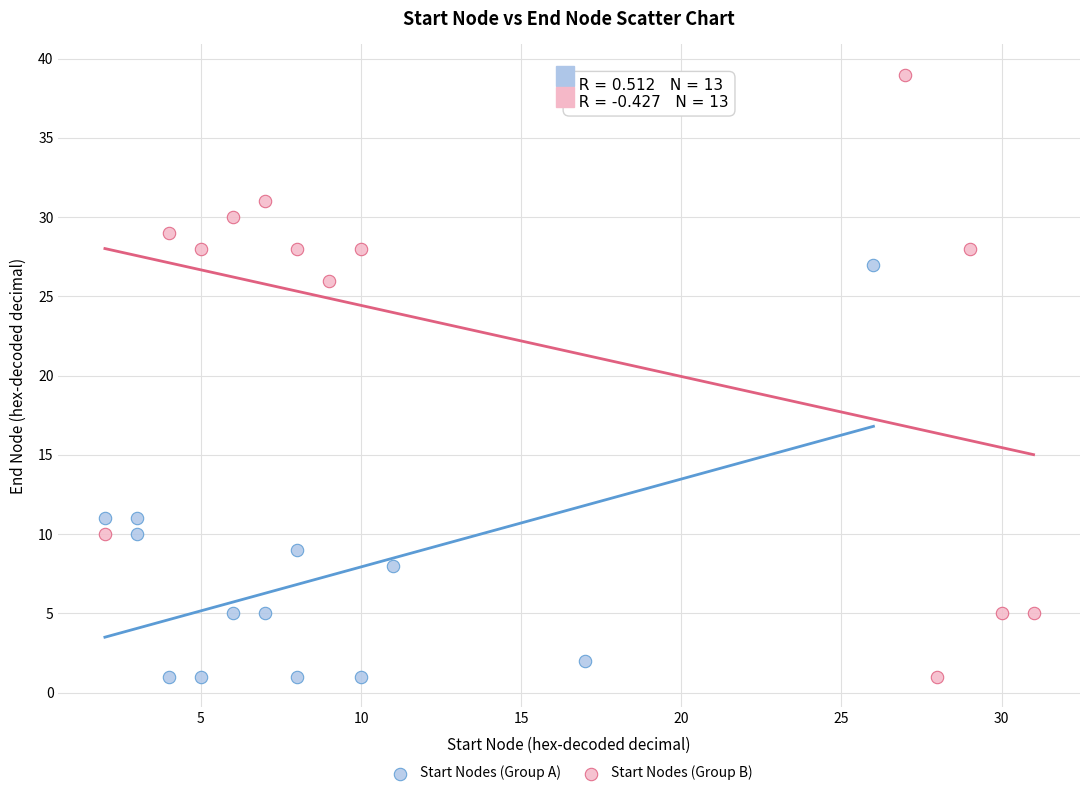

Which series has the widest spread of Y values?

Start Nodes (Group B)